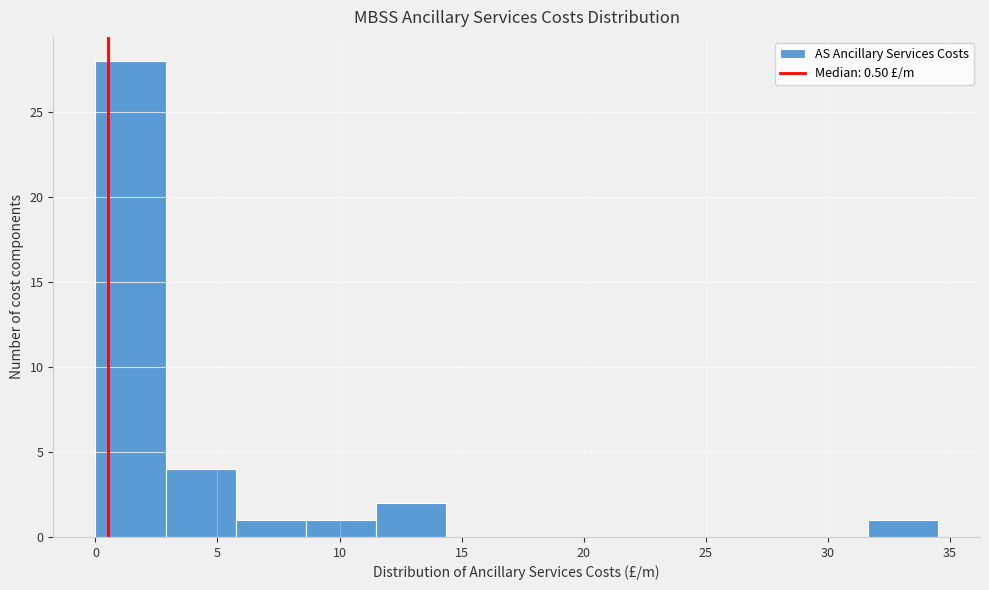

How tall is the bar that spans 11.5 to 14.5 on the x-axis? Neither the bar edges nor the heights are printed on the chart, so give them approximately, as read against the axes.

2